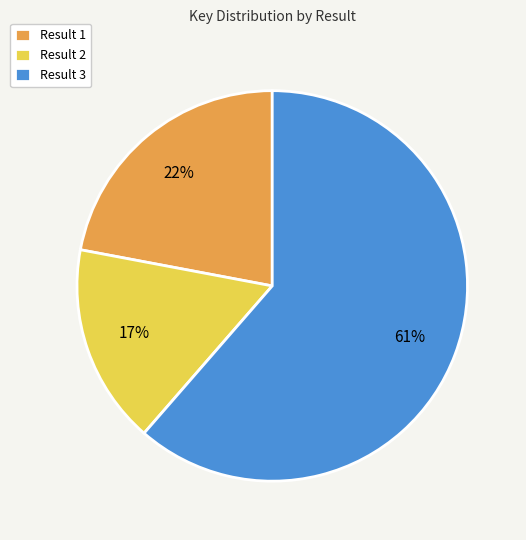

To the nearest percent, what portion does Result 1 represent?

22%